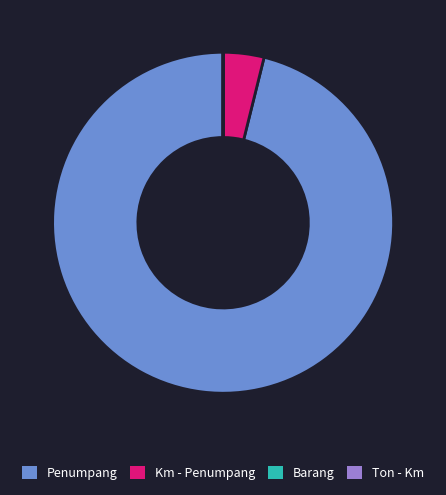

The Penumpang slice represents 89% of the pie. True or false?

False